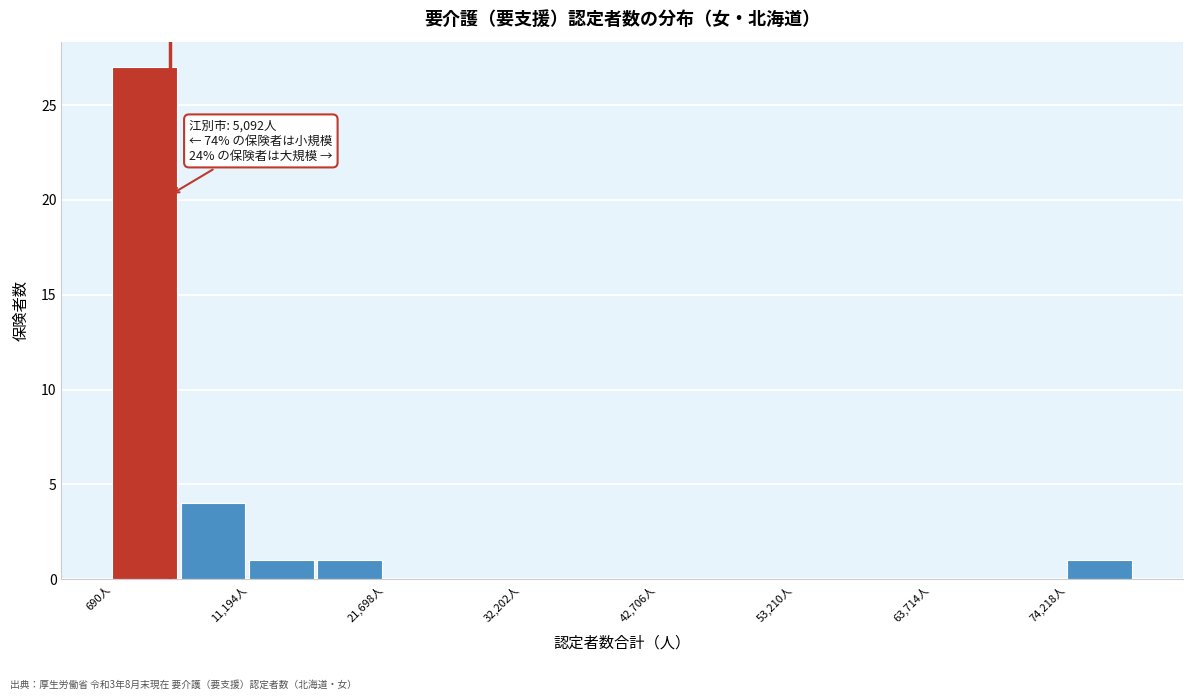

Around what value on the x-axis is the tallest bar? Give the approximate position of its centre, as read against the axis.

4000